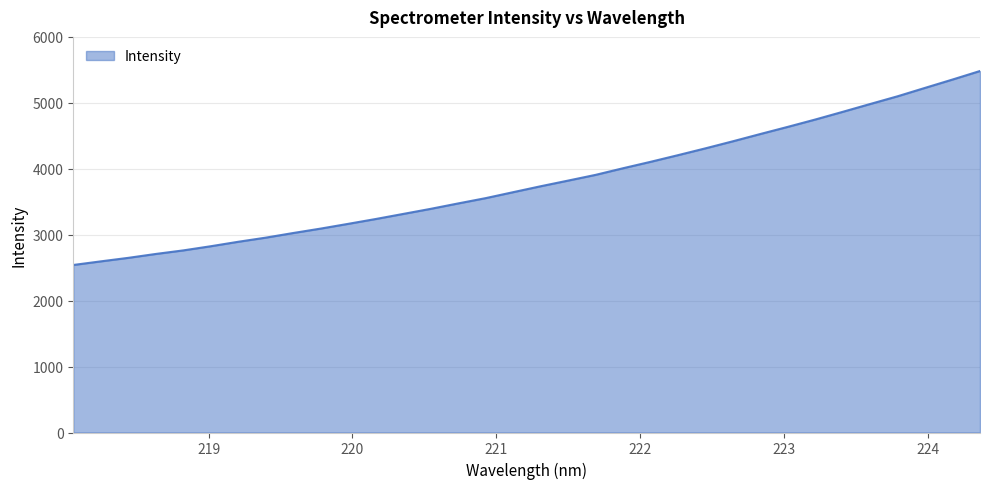

What is the maximum value shown in the chart?

5482.8